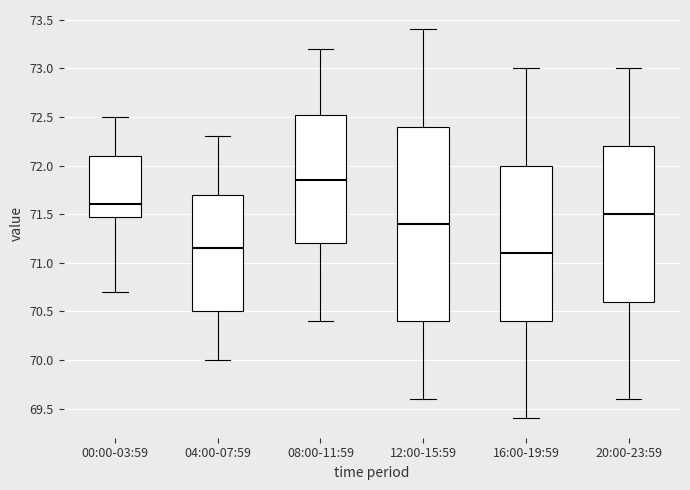

Where is the lower edge of the box for 00:00-03:59 on the y-axis? The values are not printed on the chart, so give them approximately, as read against the axis.

71.50